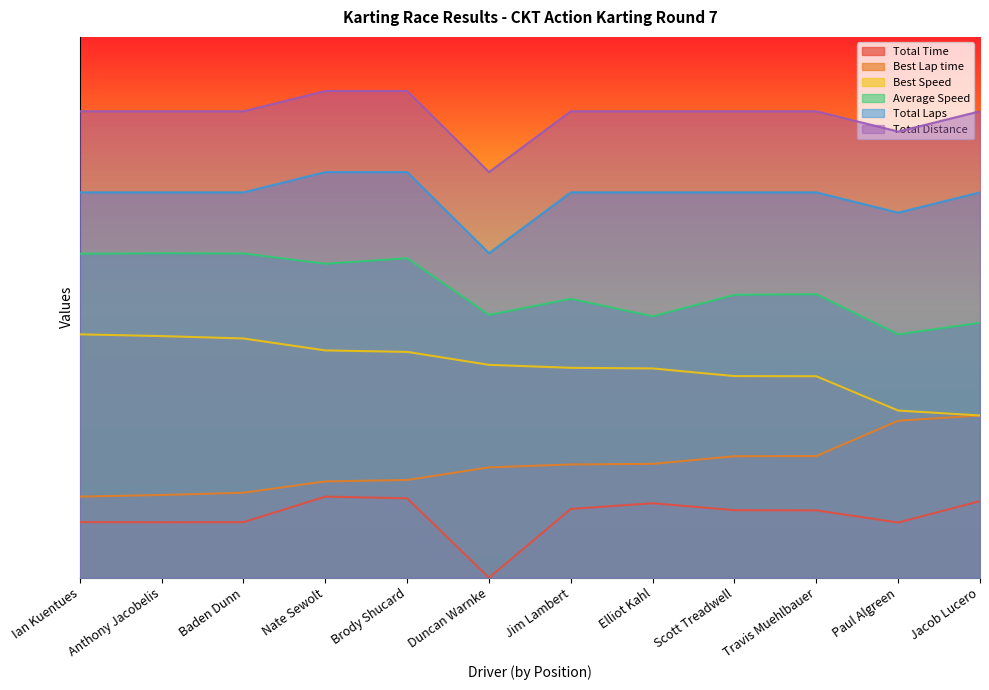

Count the Total Time values in the range 0 to 1.

12